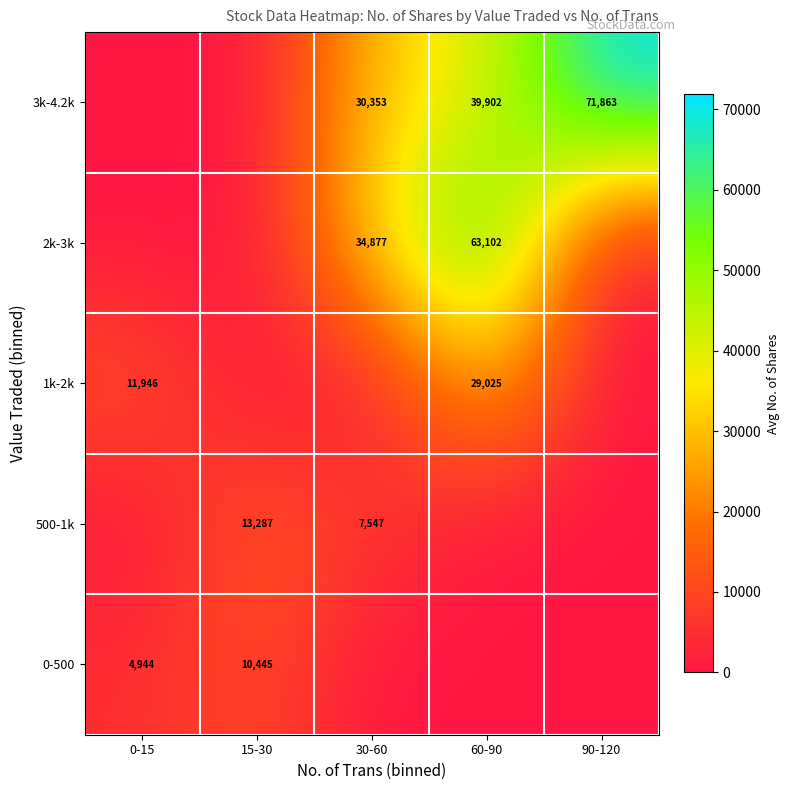

True or false: 3k-4.2k has a value of 62522 at 60-90.

False